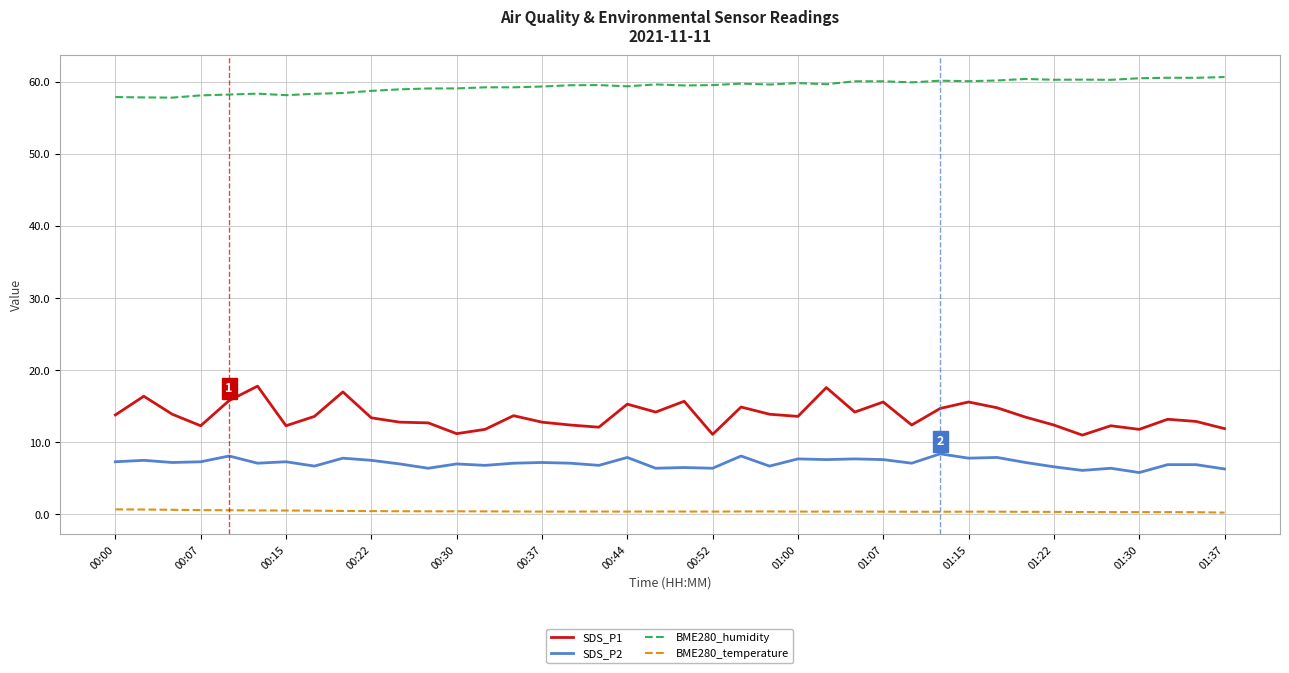

Rank the series by their maximum value, from lowest to highest.

BME280_temperature, SDS_P2, SDS_P1, BME280_humidity